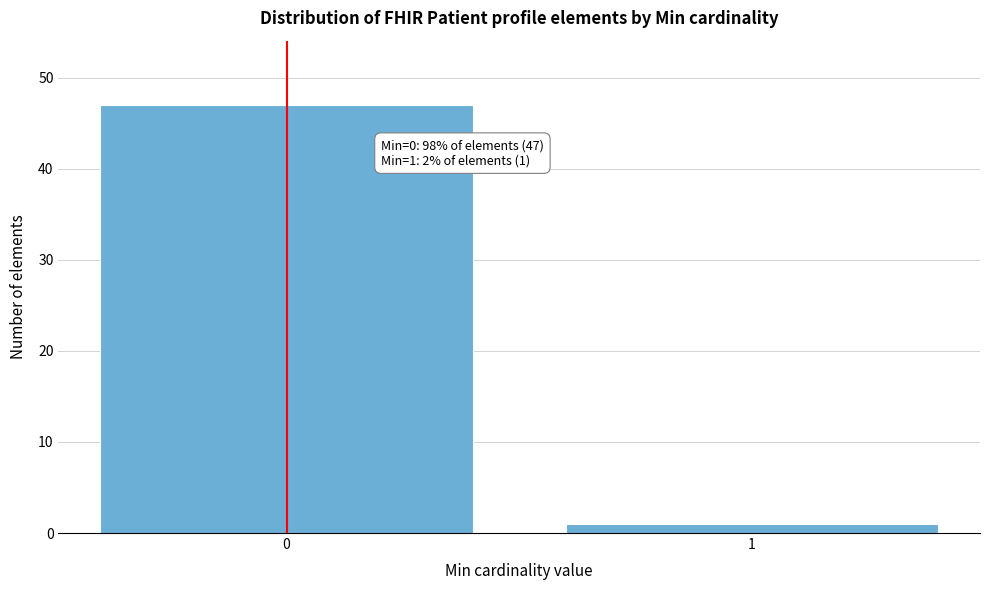

Reading left to right, list all the values displayed in this chart.

0=47	1=1